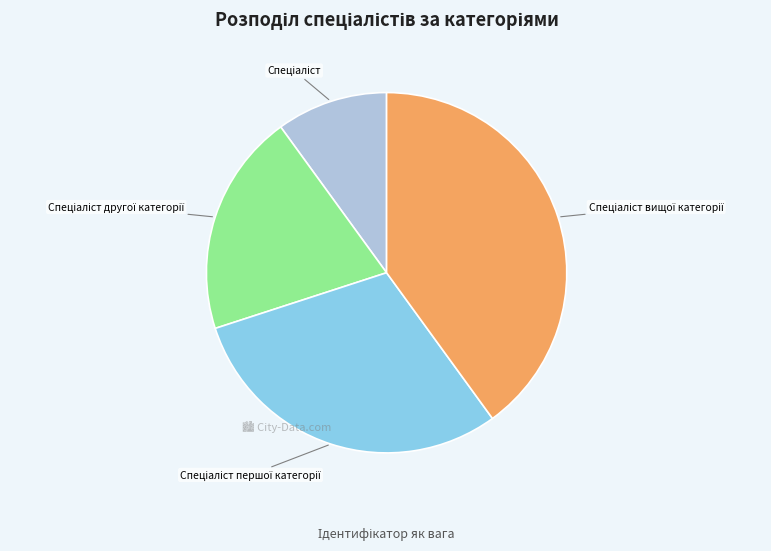

Is there any slice that represents more than half of the pie?

No